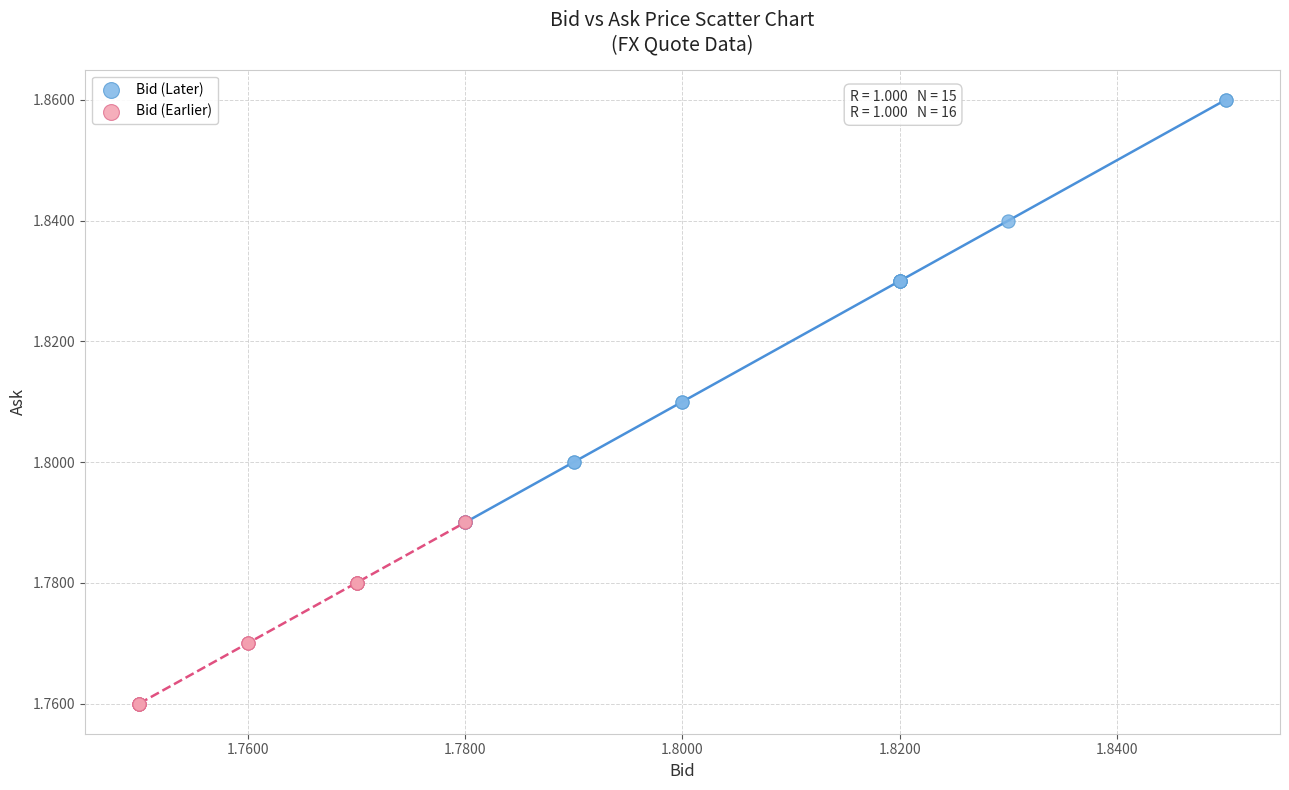

What are all the series names shown in the legend?

Bid (Later), Bid (Earlier)